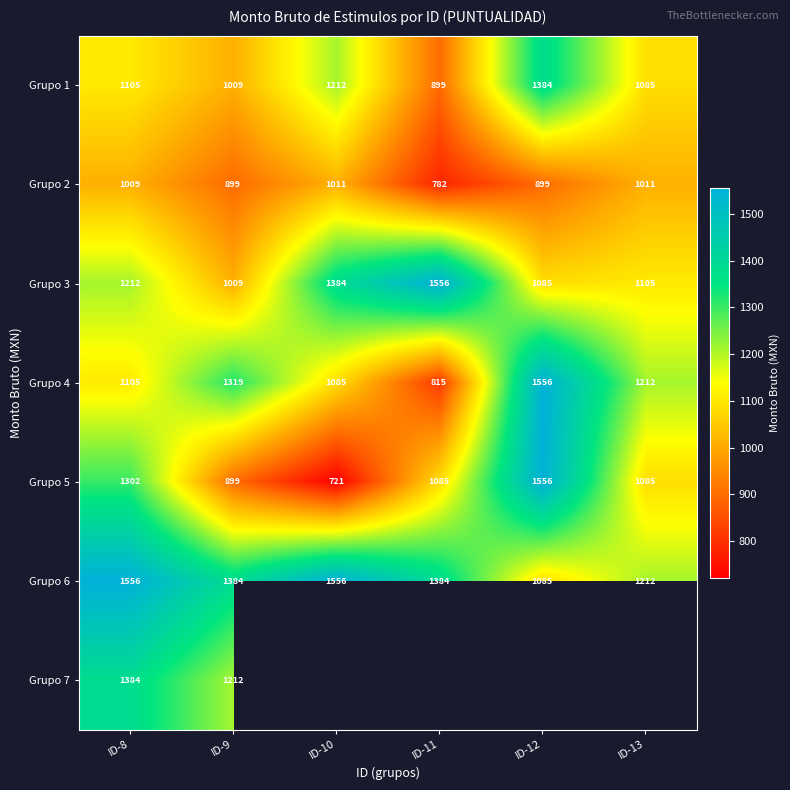

Where is Grupo 7 nearest to the value 1298?

ID-9